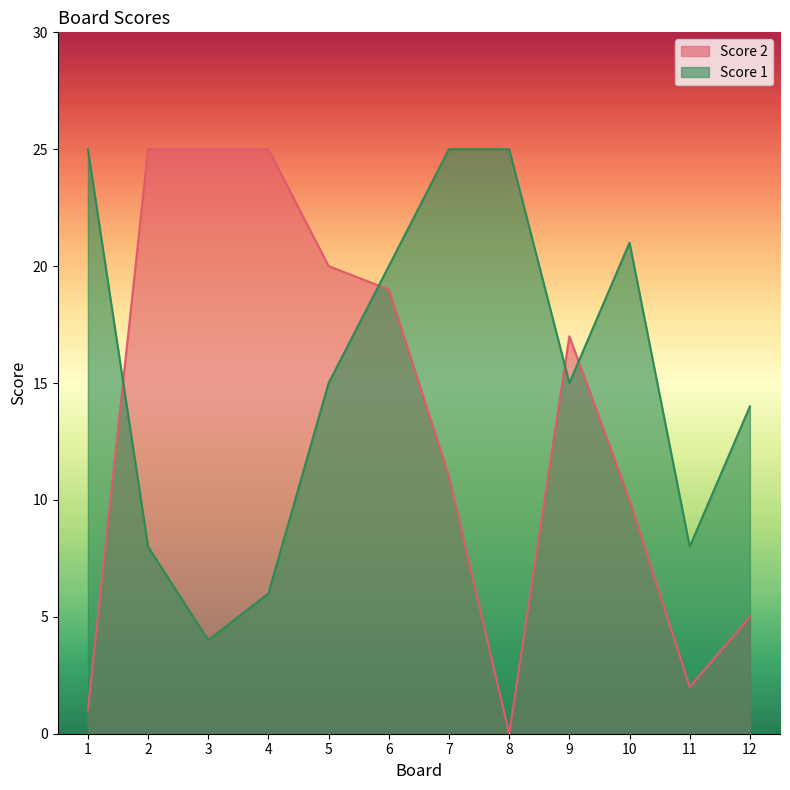

List the series in order of their overall mean, highest first.

Score 1, Score 2